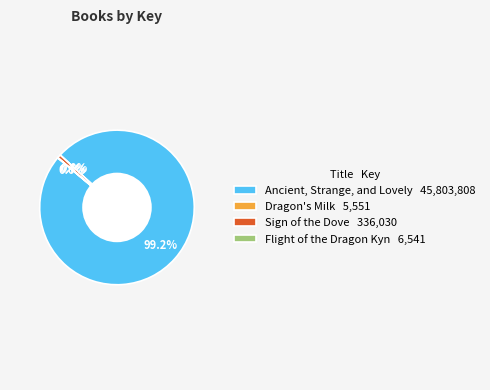

Does Ancient, Strange, and Lovely 45,803,808 represent more than half of the total?

Yes